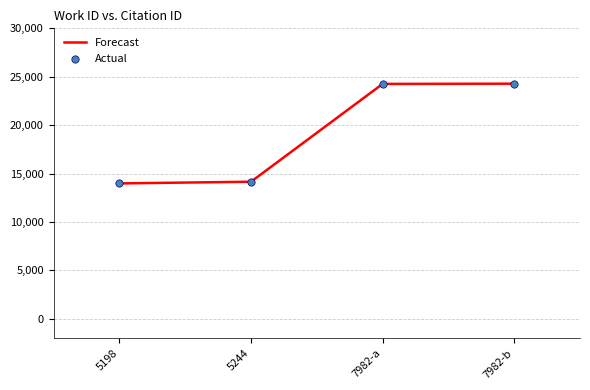

What is the maximum value shown in the chart?

24282